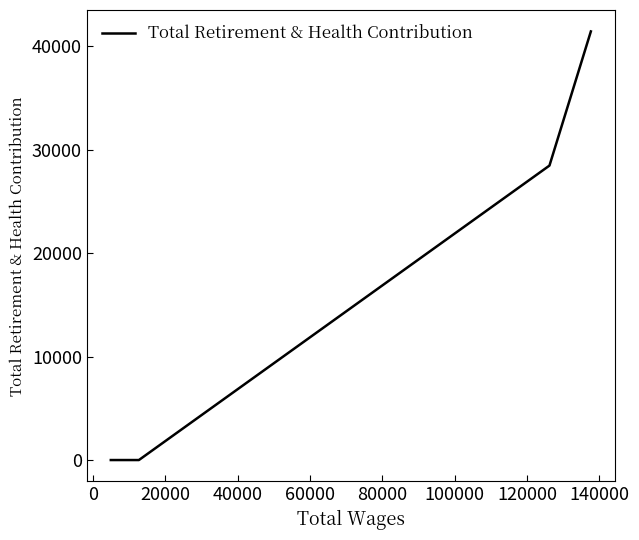

What is the maximum value shown in the chart?

41444